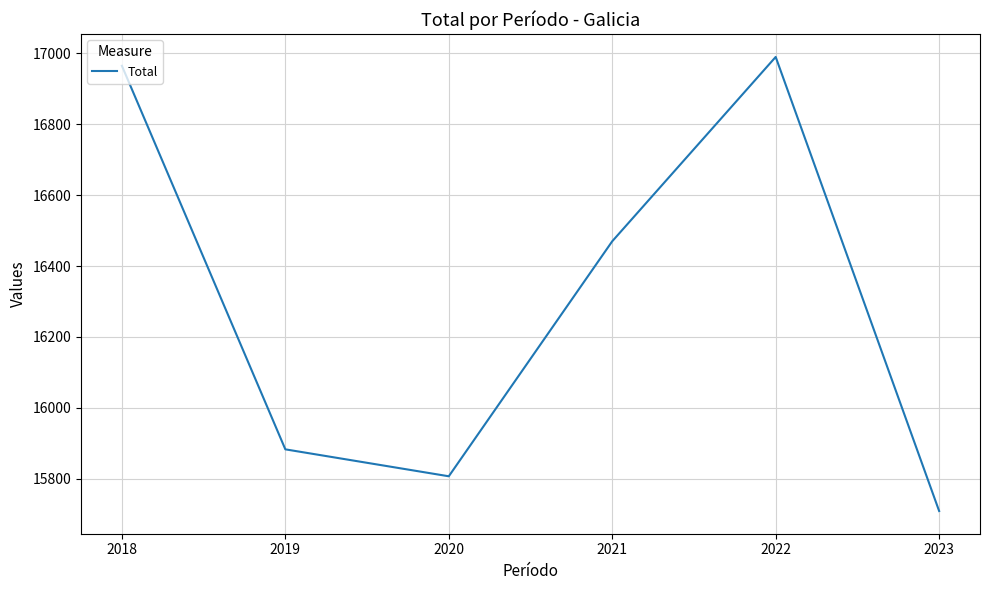

What is the change in value from 2023 to 2020?

+98